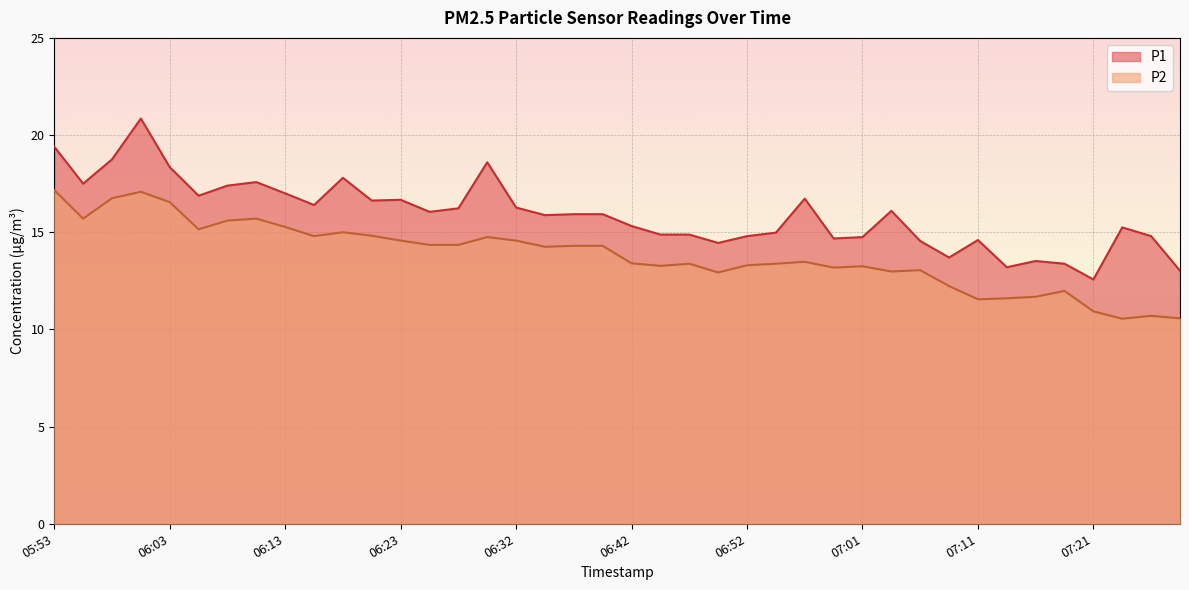

What is the lowest value of the P2 series?

10.6